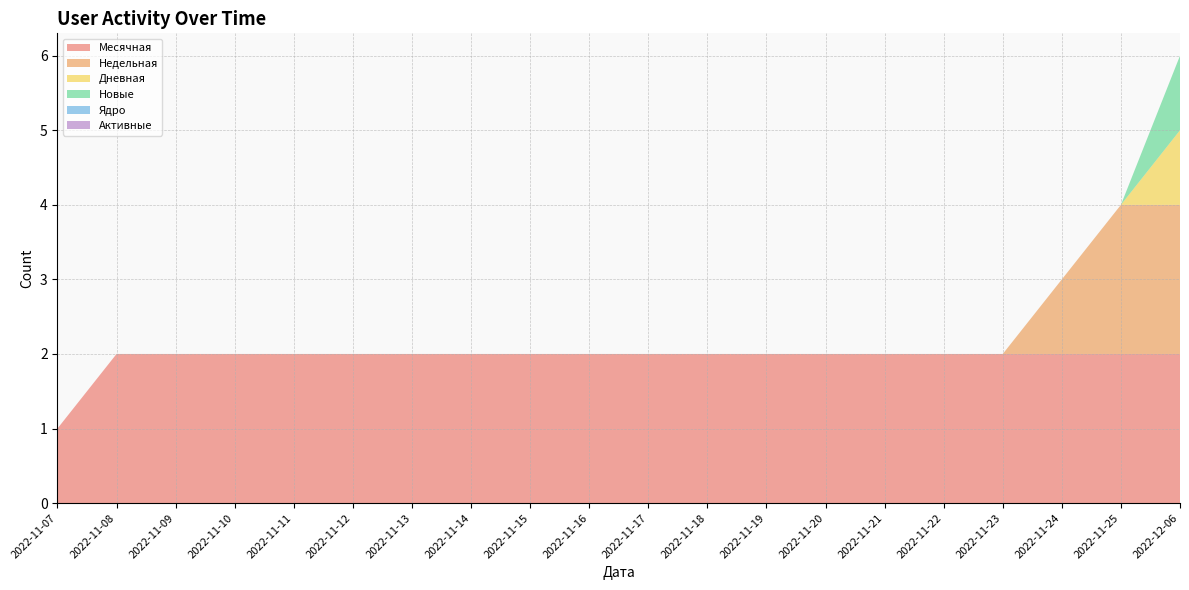

How many distinct data groups are displayed?

6